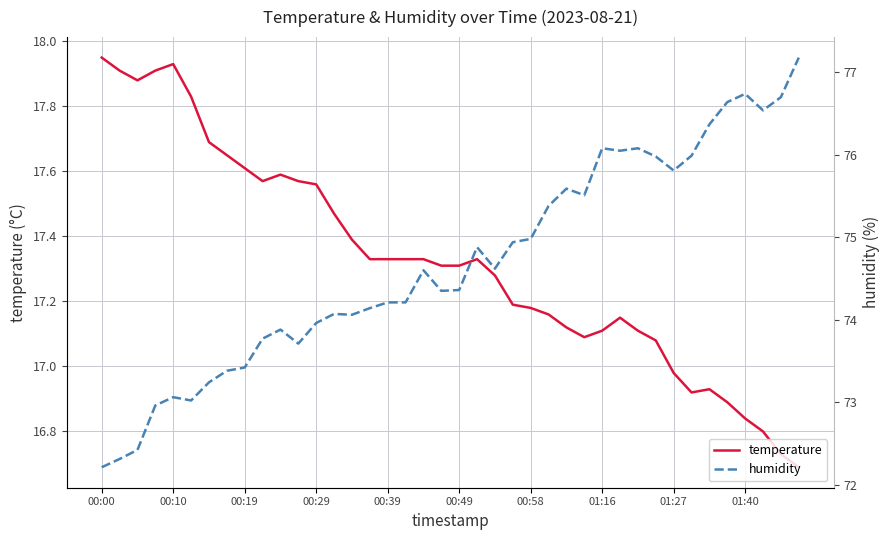

Does the chart have visible grid lines?

Yes